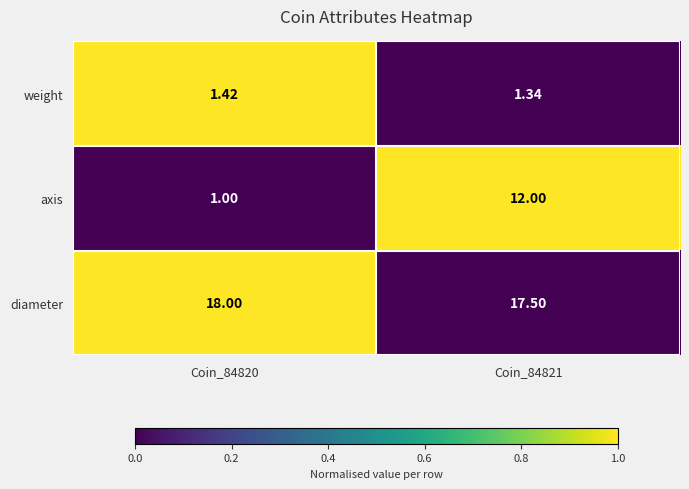

What is the difference between the highest and lowest values at Coin_84821?

16.2